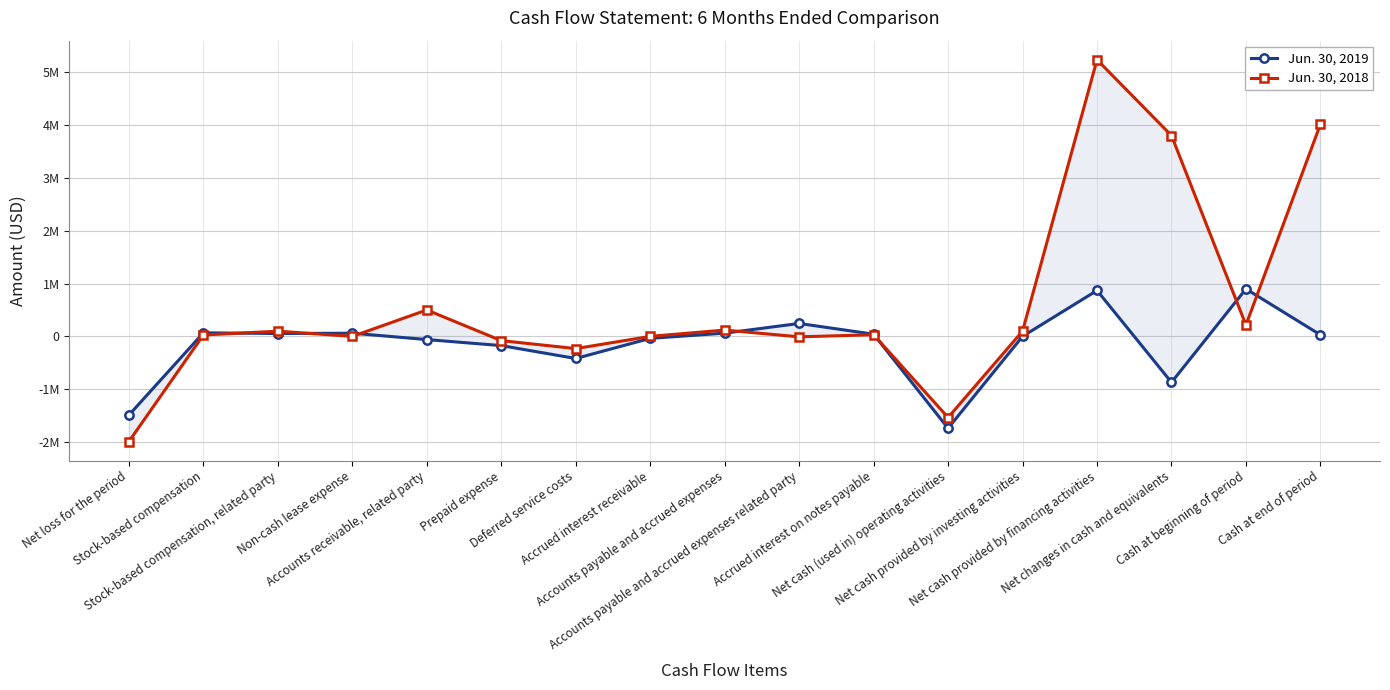

Which series has the largest total across all categories?

Jun. 30, 2018